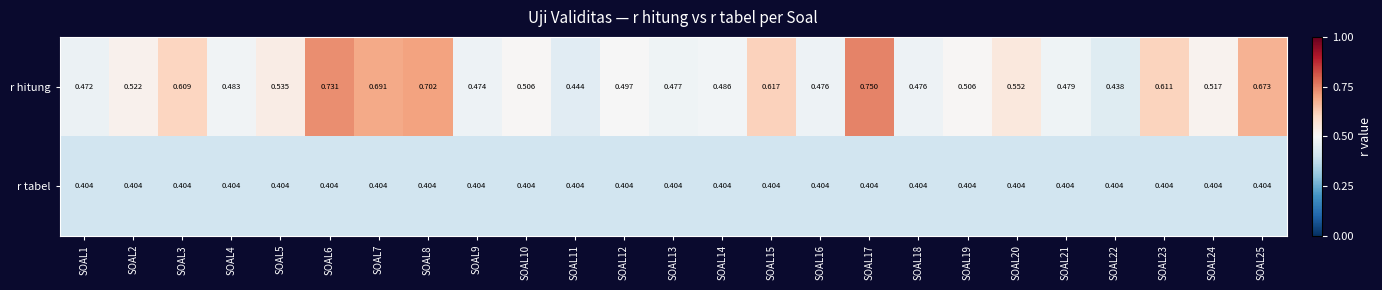

At which category is the sum across all series the highest?

SOAL17